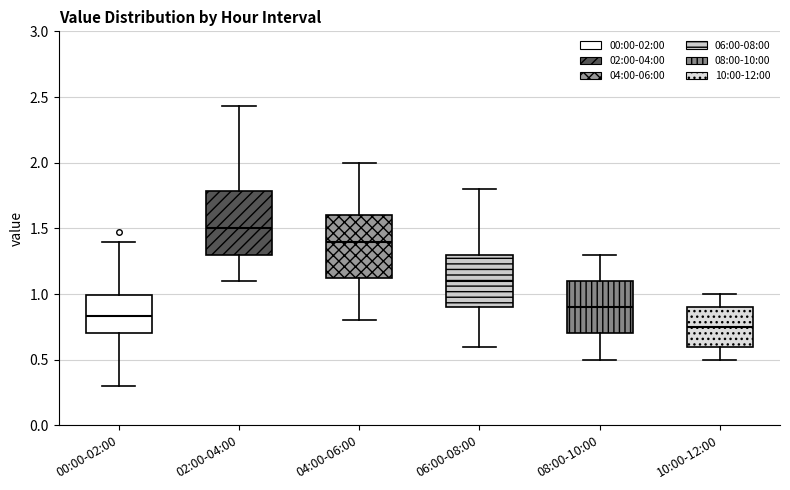

Which box has the highest median line?

02:00-04:00